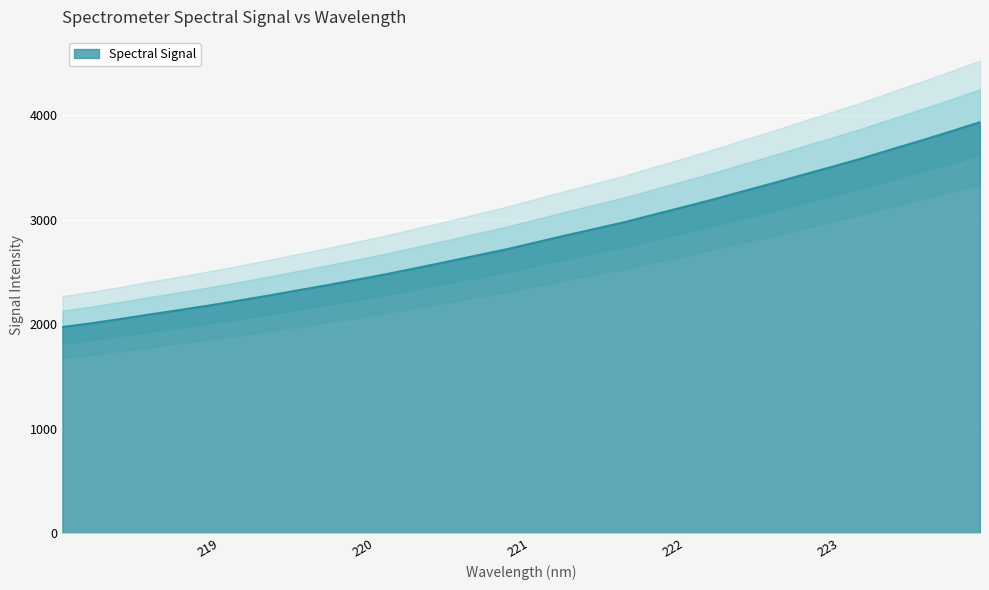

Which category has the highest value across all series?

223.9802